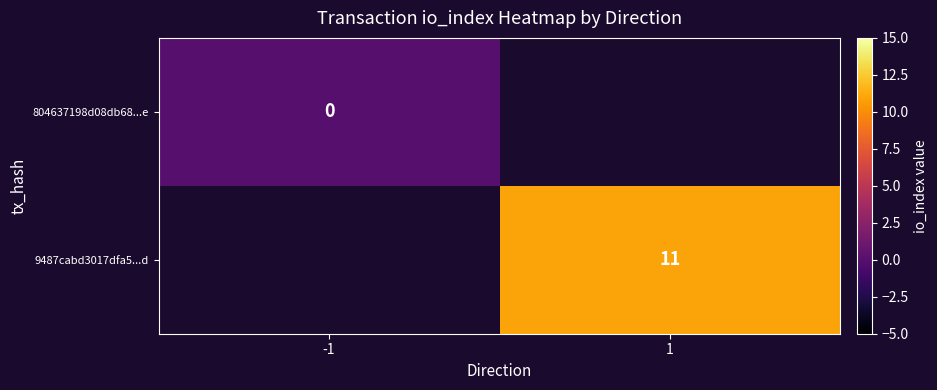

True or false: 9487cabd3017dfa5...d has a value of 11.0 at 1.

True